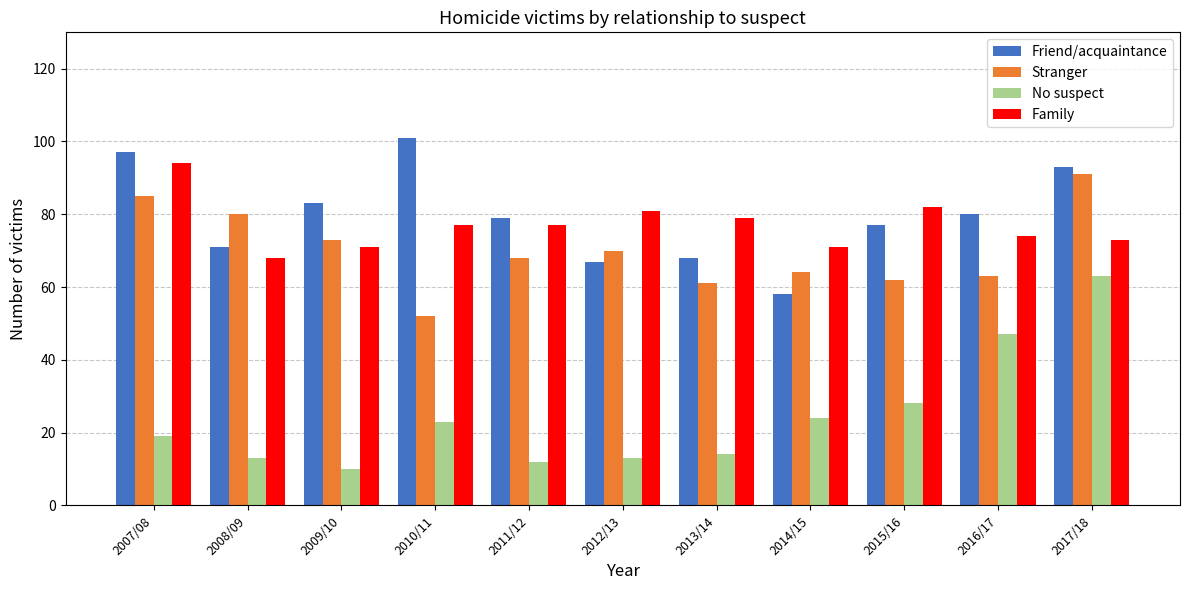

Which series changed the most between 2007/08 and 2009/10?

Family